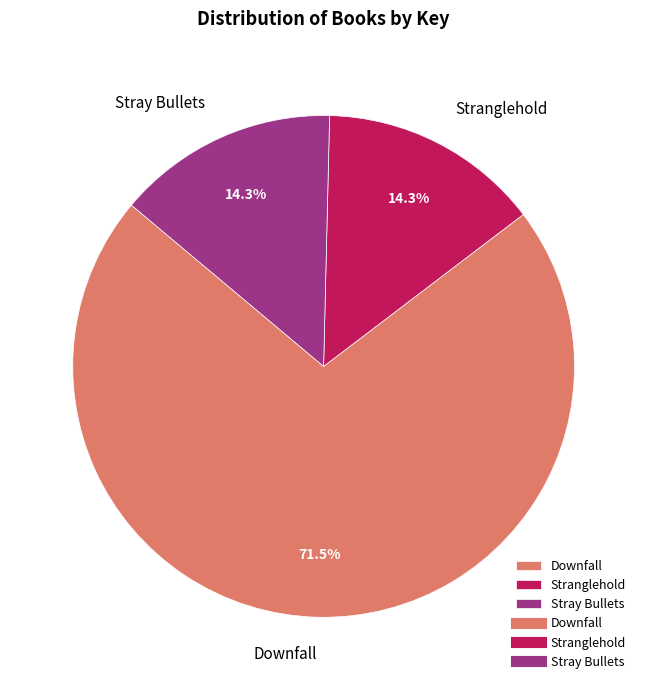

Which slice represents more than half of the pie?

Downfall